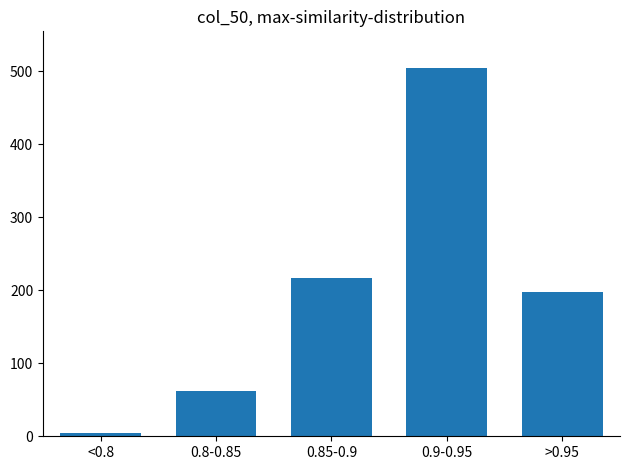

Reading left to right, extract all data points from this chart.

<0.8=5	0.8-0.85=62	0.85-0.9=217	0.9-0.95=504	>0.95=197